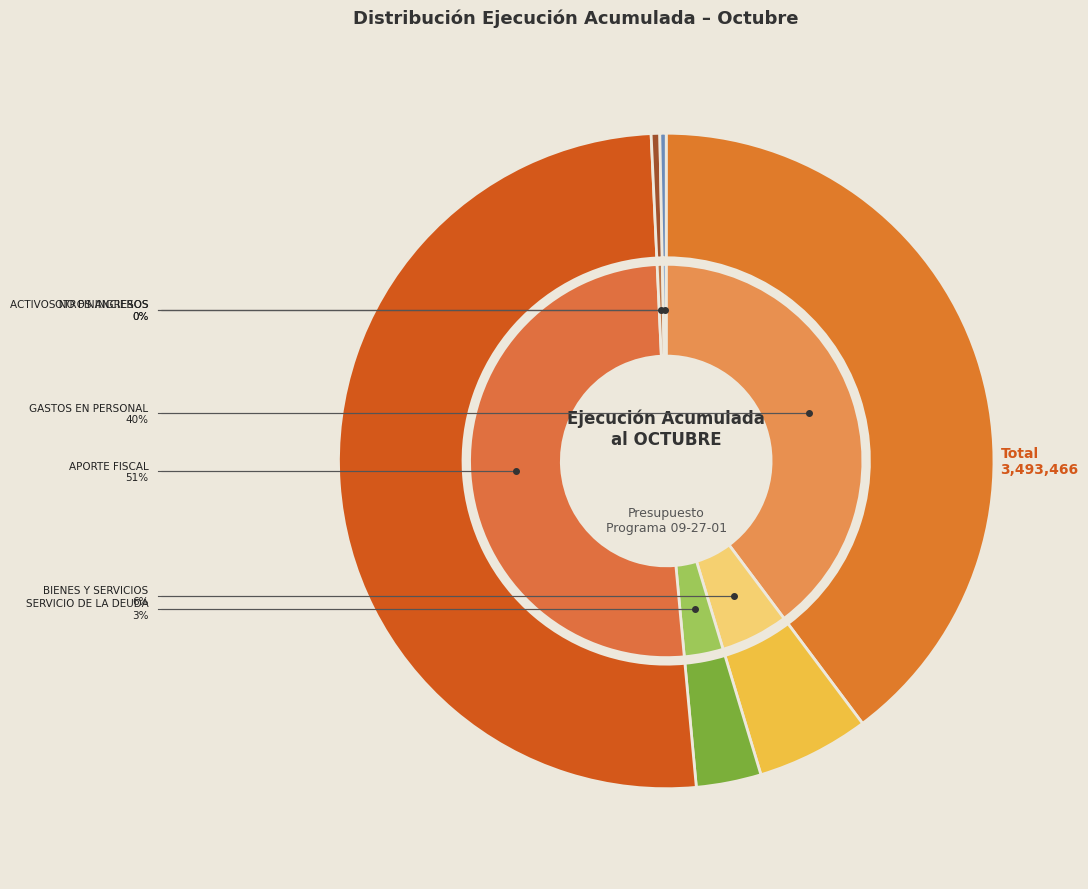

To the nearest percent, what is the difference between the largest and smallest slice percentages?

50%